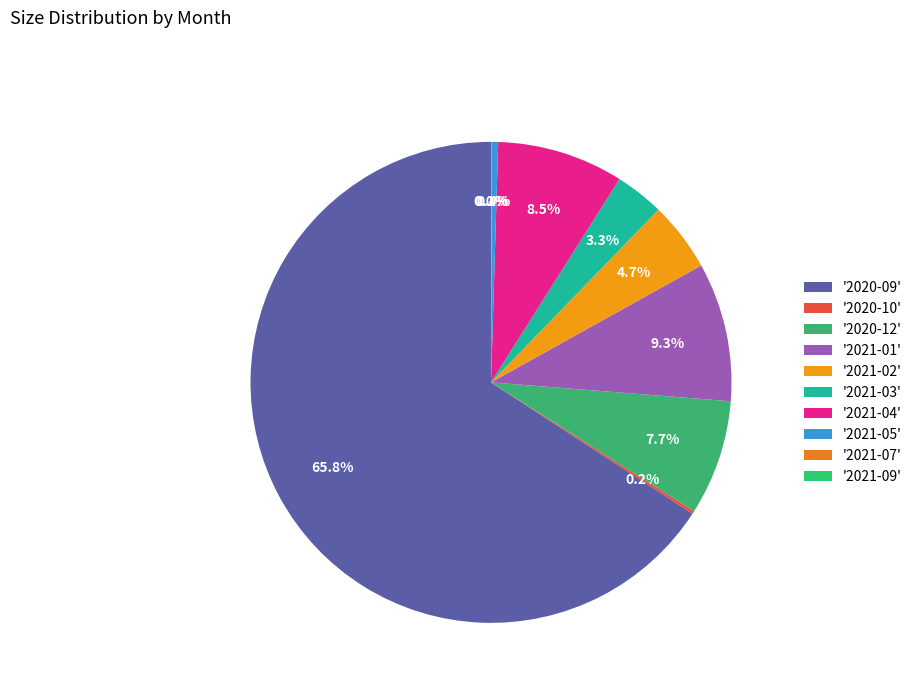

Which slice is the smallest?

2021-09